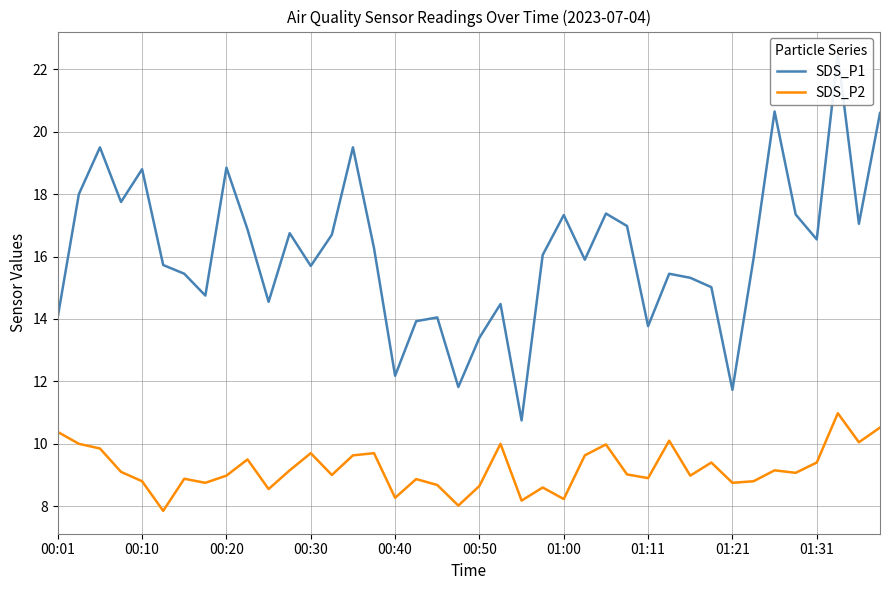

True or false: SDS_P2 has a value of 8.2 at 01:00.

True